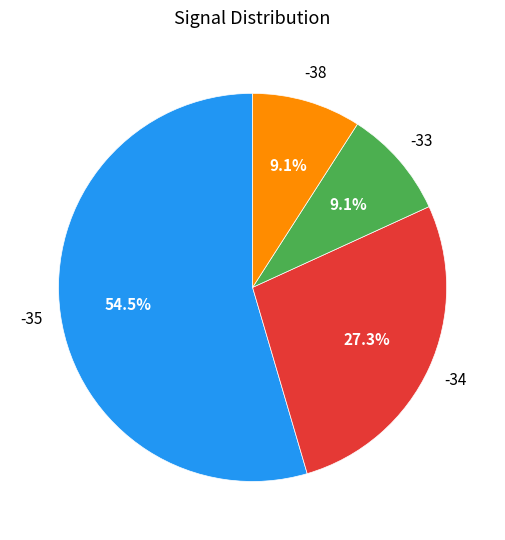

How many slices are in this pie chart?

4